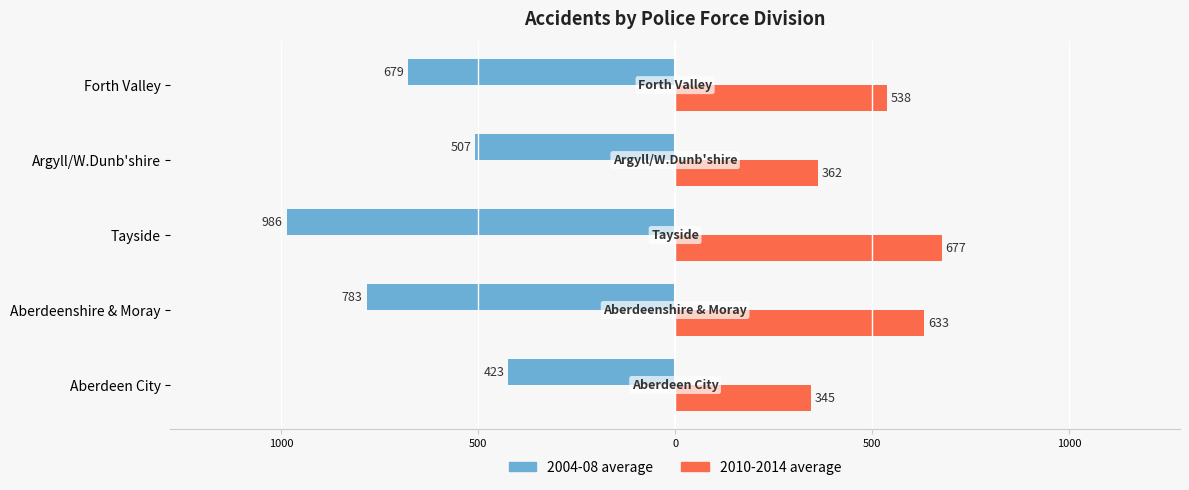

Which series has the largest range (max minus min)?

2004-08 average